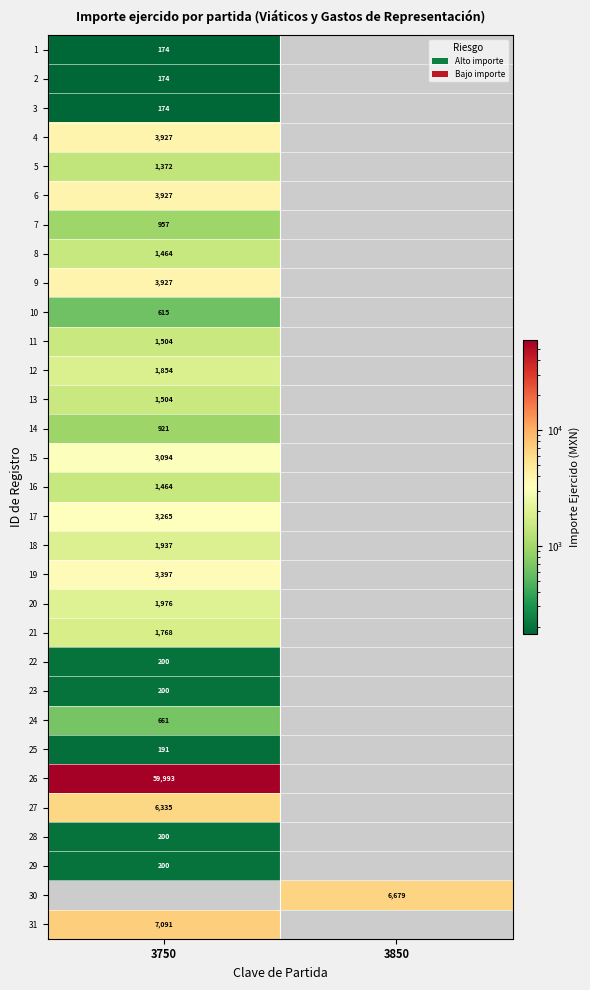

The 10 series shows 399 at 3750. True or false?

False